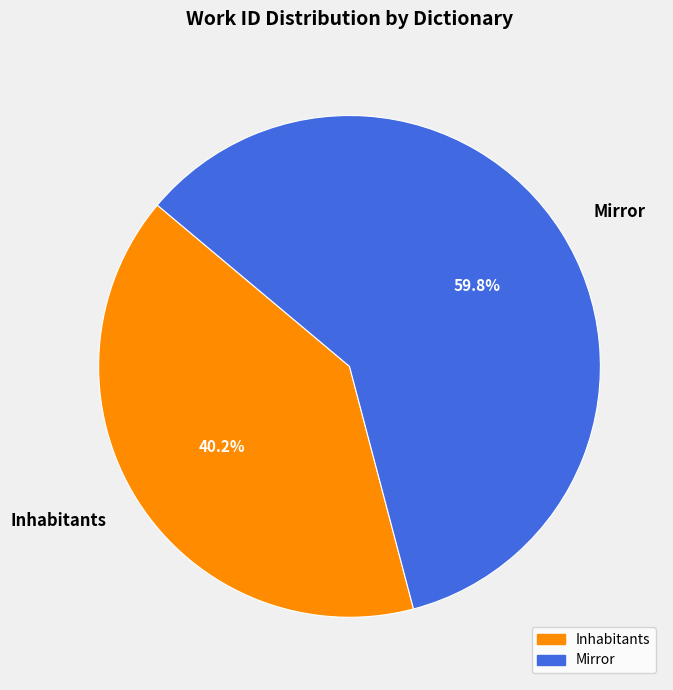

Does Inhabitants represent more than half of the total?

No